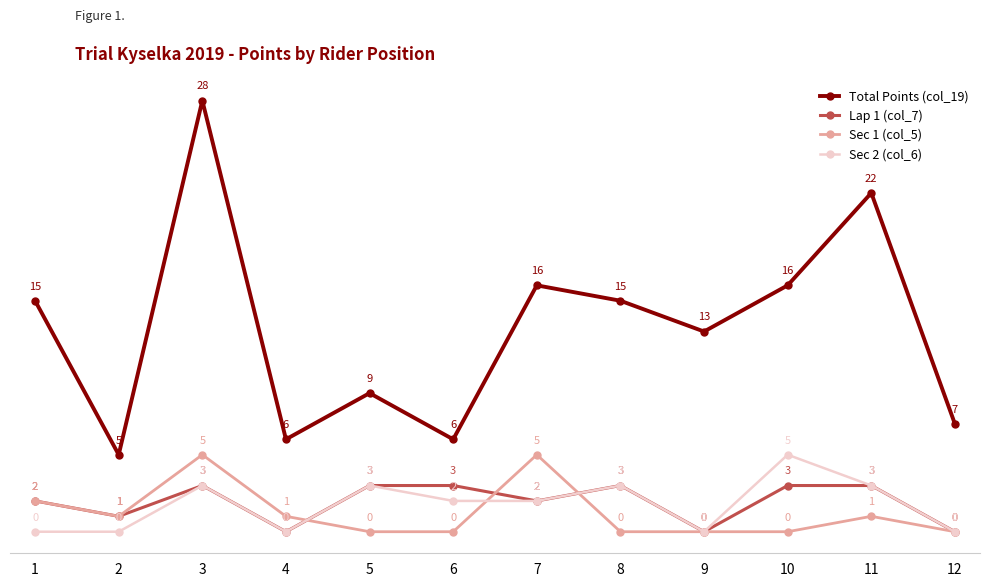

True or false: Sec 1 (col_5) and Sec 2 (col_6) intersect in this chart.

True